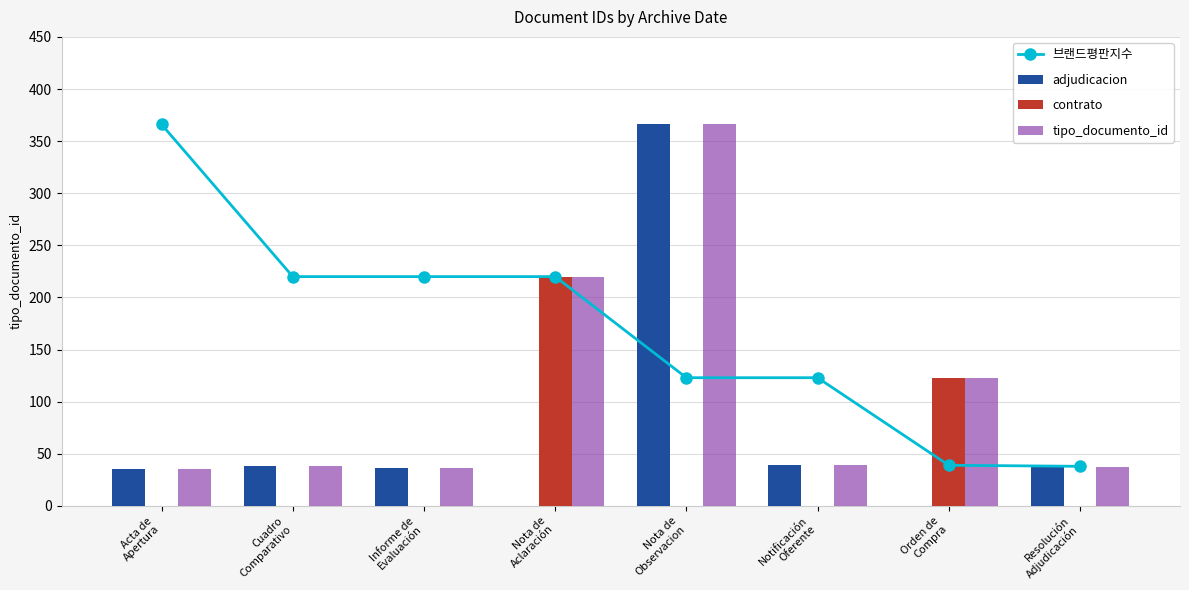

Is it true that contrato equals 0 at Informe de
Evaluación?

True